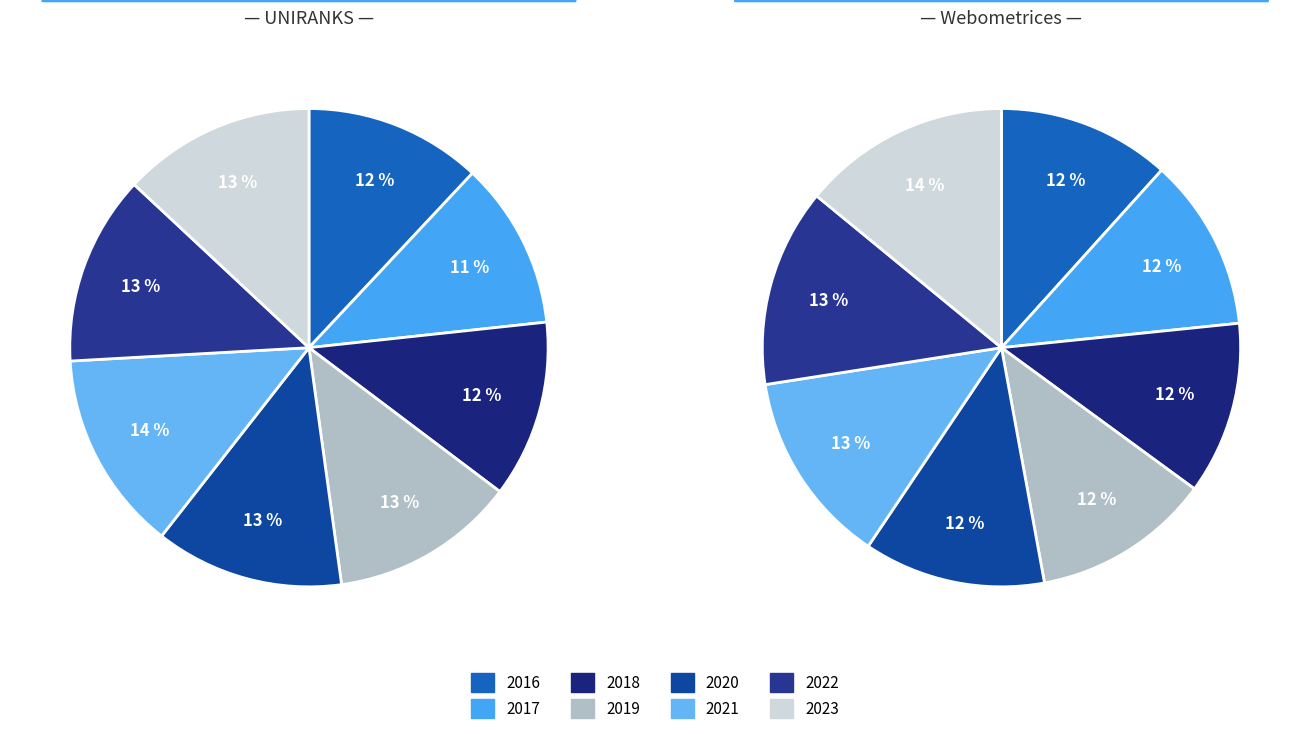

Between 2017 and 2020, which series saw the biggest shift?

UNIRANKS